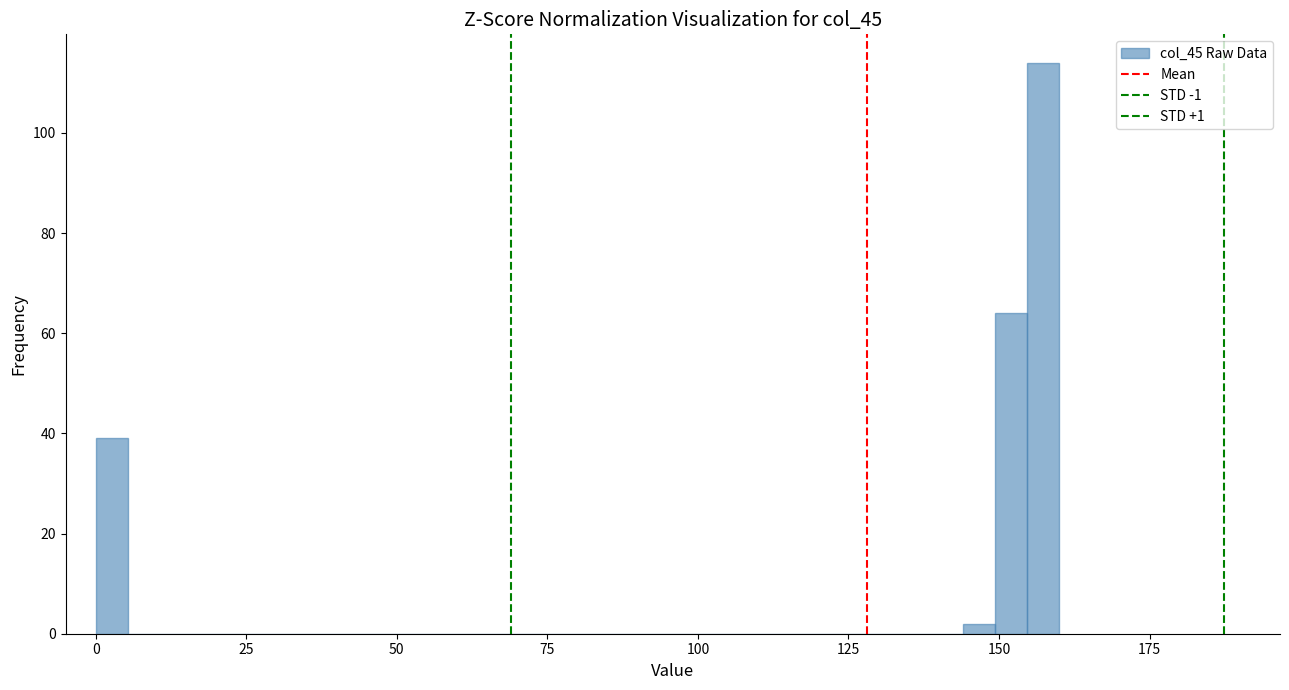

Around what value on the x-axis is the tallest bar? Give the approximate position of its centre, as read against the axis.

155